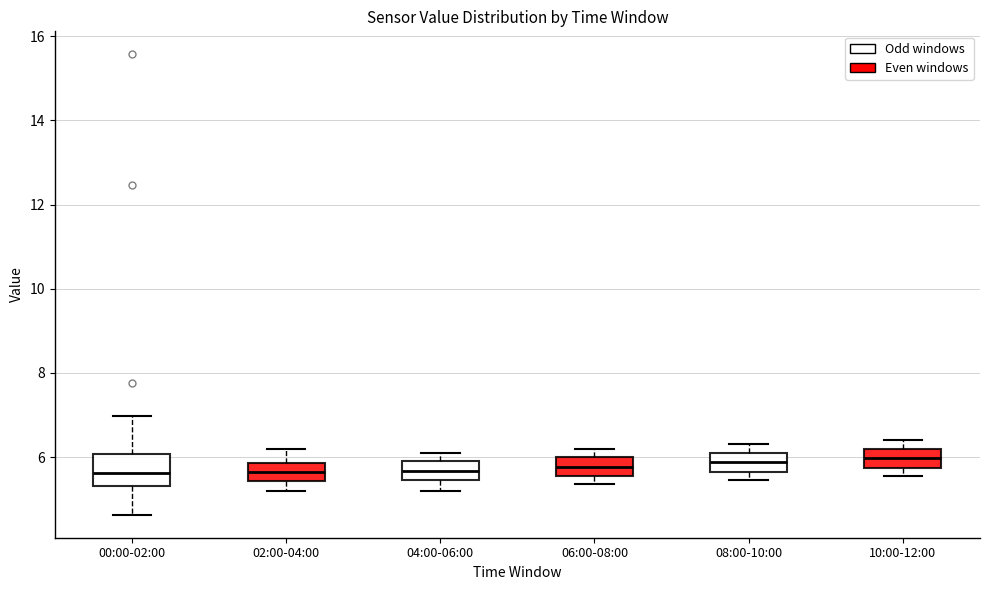

Reading left to right, transcribe this box plot: for each box, give where its median line is, the range the box spans, and where its two whiskers end, as read against the y-axis. The values are not printed on the chart, so give them approximately, as read against the axis.

00:00-02:00: median 5.6, box 5.4 to 6.0, whiskers 4.6 to 7.0
02:00-04:00: median 5.6, box 5.4 to 5.8, whiskers 5.2 to 6.2
04:00-06:00: median 5.6, box 5.4 to 6.0, whiskers 5.2 to 6.2
06:00-08:00: median 5.8, box 5.6 to 6.0, whiskers 5.4 to 6.2
08:00-10:00: median 5.8, box 5.6 to 6.2, whiskers 5.4 to 6.4
10:00-12:00: median 6.0, box 5.8 to 6.2, whiskers 5.6 to 6.4